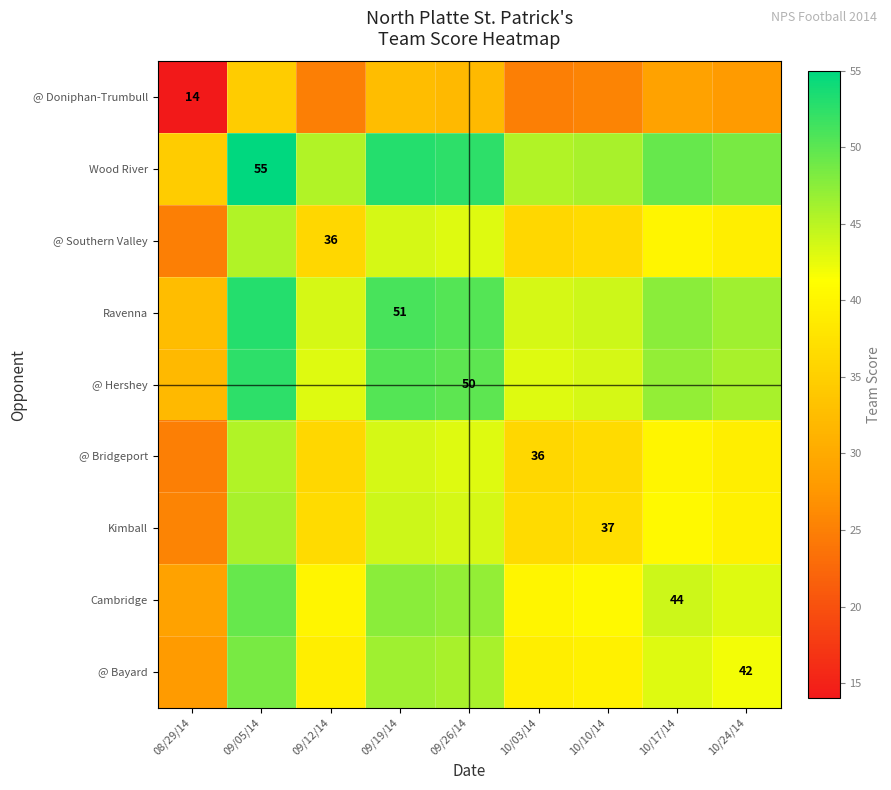

Is it true that Wood River equals 55.0 at 09/05/14?

True